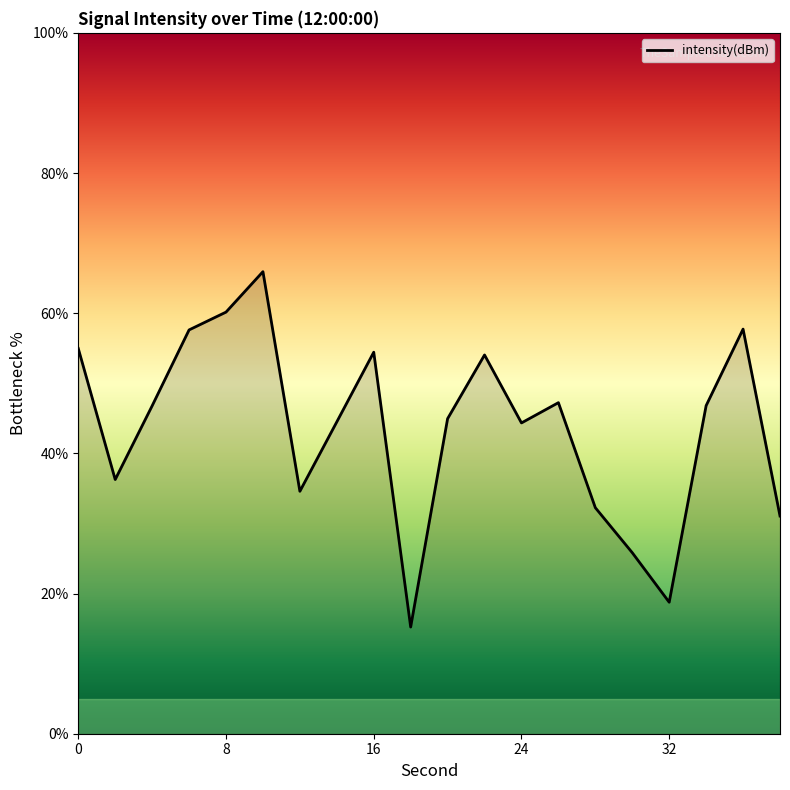

What is the difference between the maximum and minimum values?

50.7